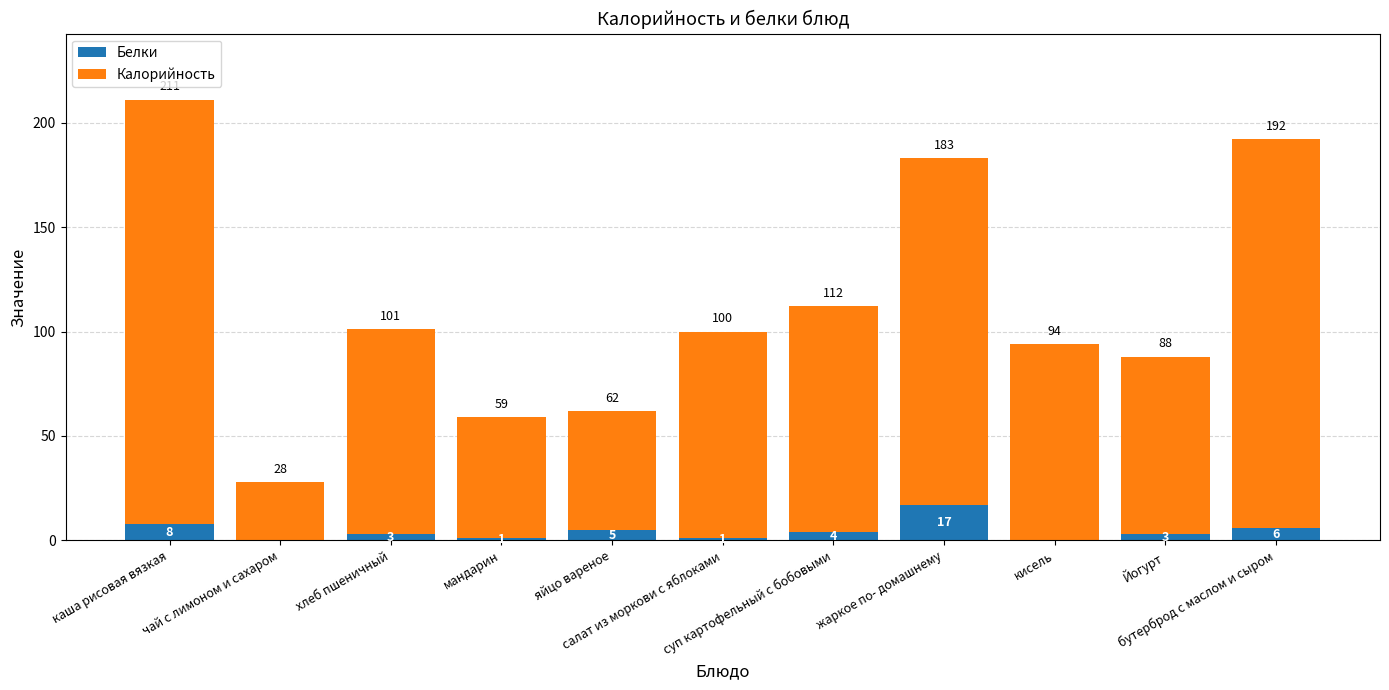

What is the total value across all series at мандарин?

59